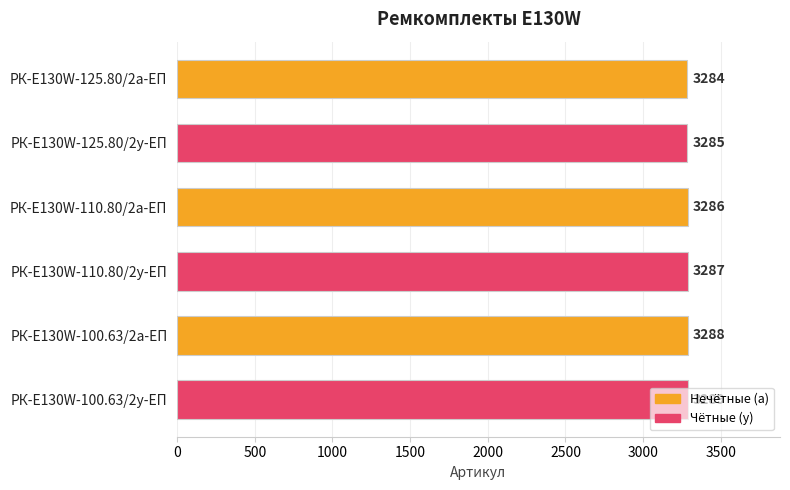

How many bars are there in total?

6